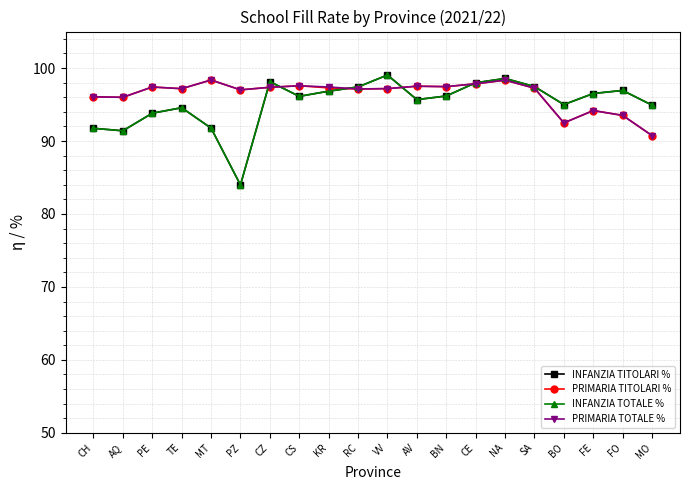

What is the difference between the maximum and minimum values in the PRIMARIA TOTALE % series?

7.6